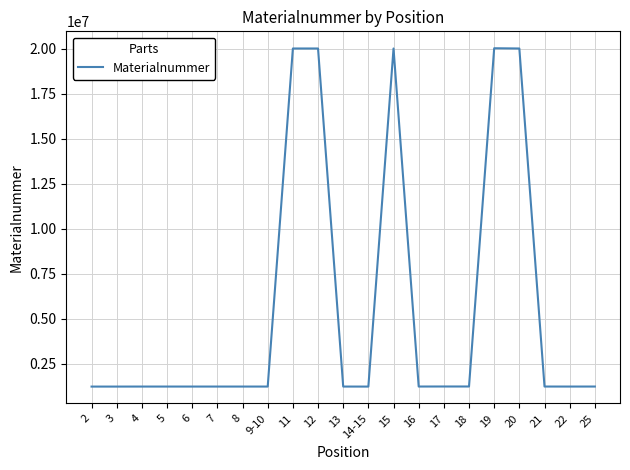

What is the ratio of the value at 11 to the value at 8?

16.4